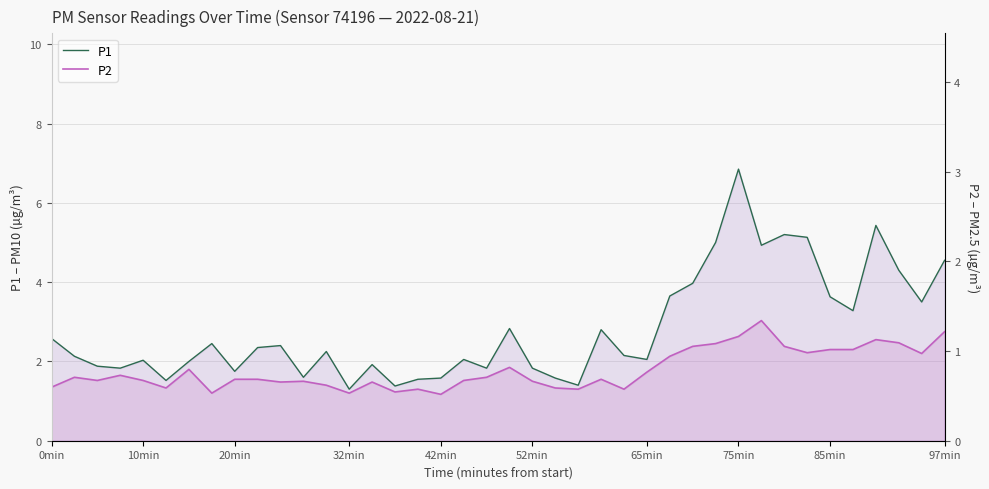

Between 23 and 32, which series saw the biggest shift?

P1